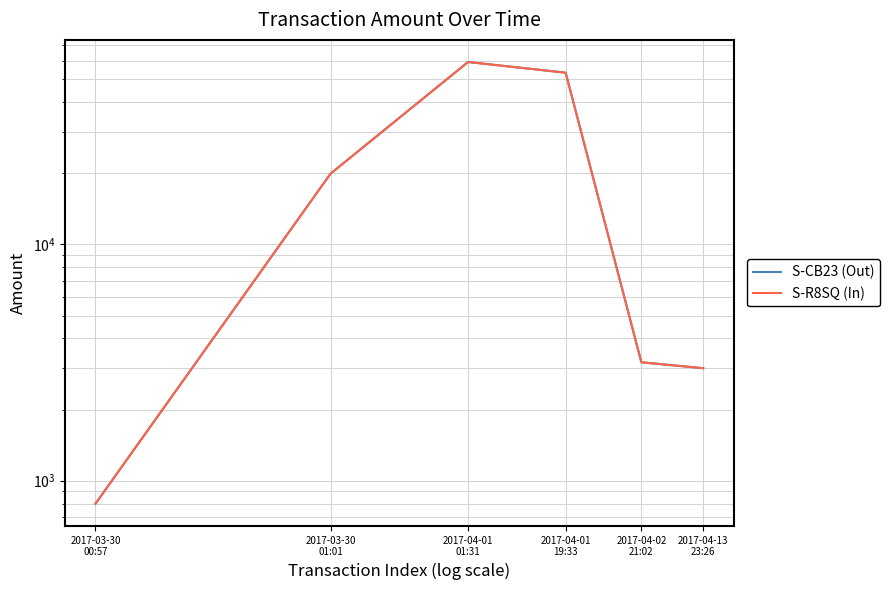

What is the minimum value for S-R8SQ (In)?

799.0